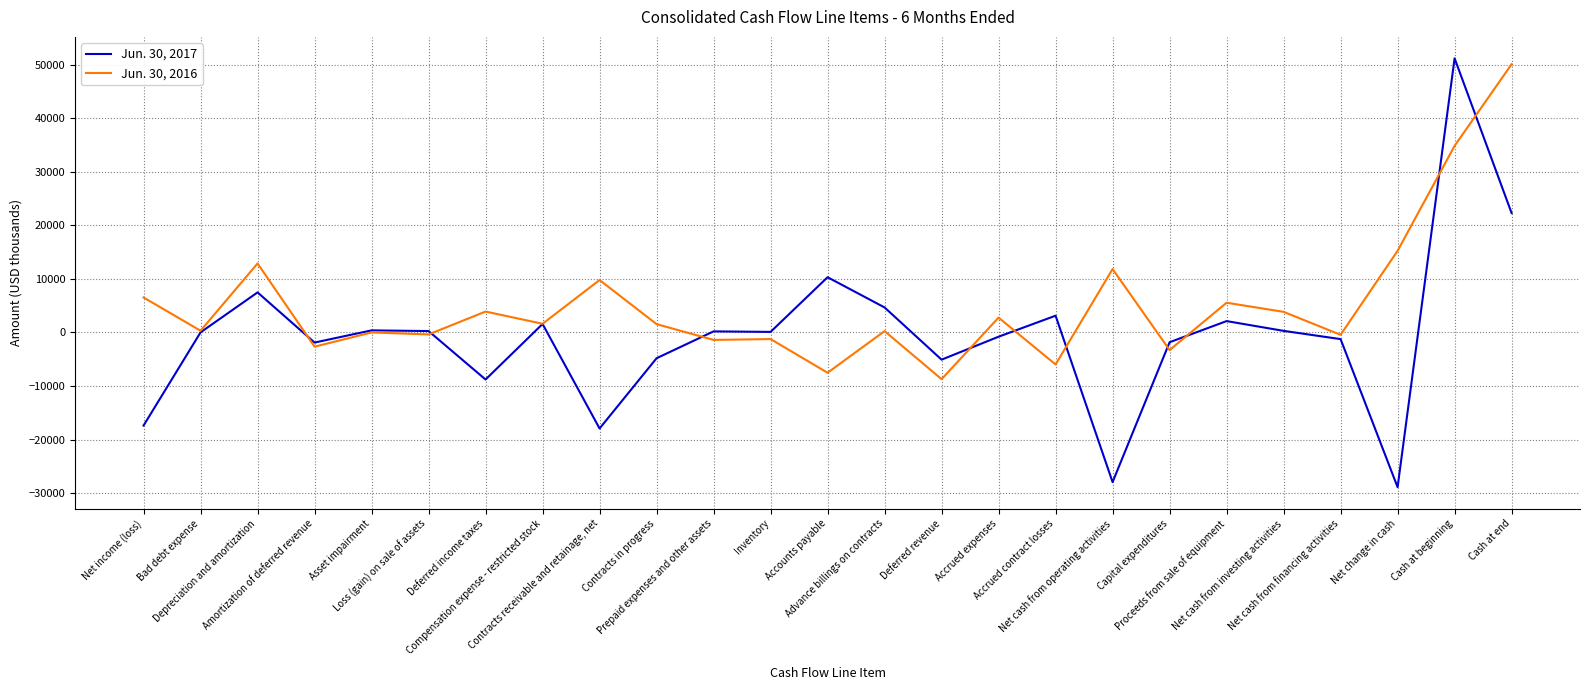

What is the difference between the Jun. 30, 2017 values at Net cash from investing activities and Capital expenditures?

2120